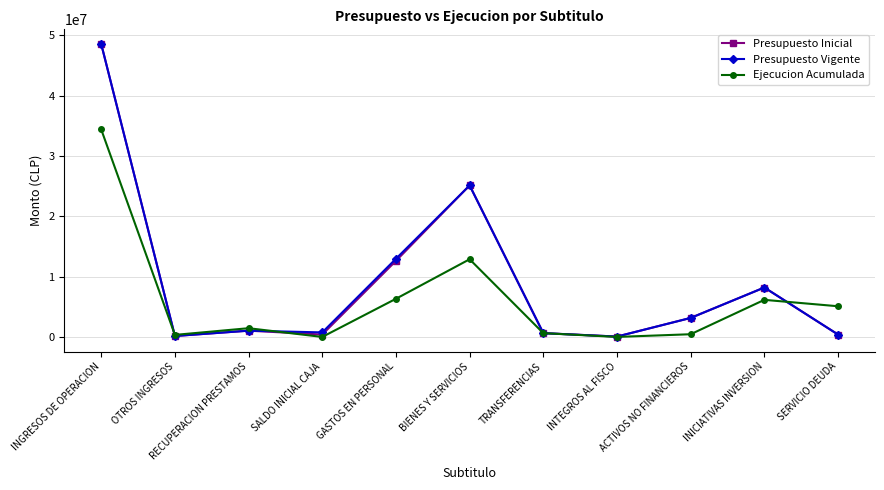

Where is the first local maximum for Ejecucion Acumulada?

RECUPERACION PRESTAMOS